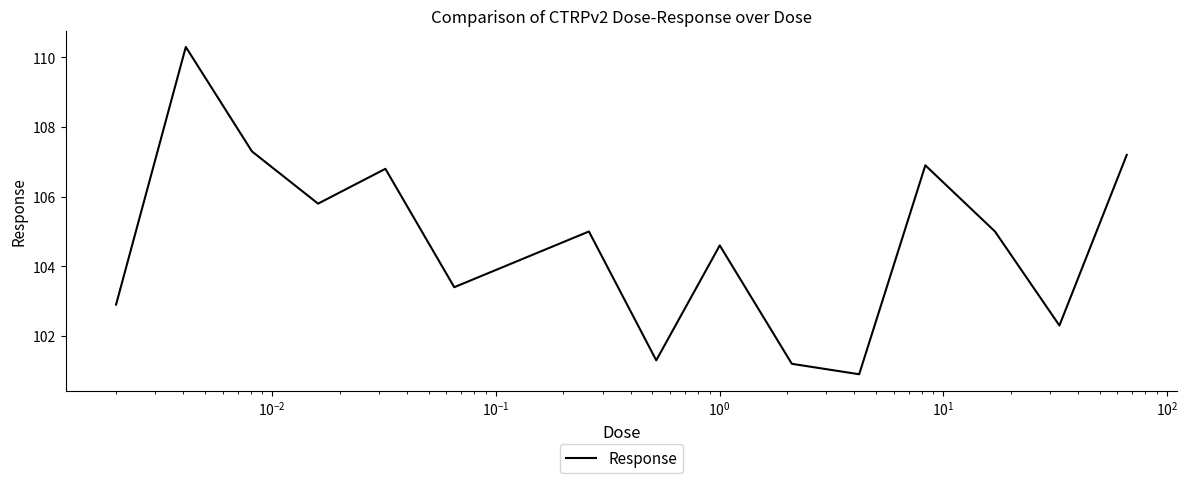

What is the minimum value shown in the chart?

100.9